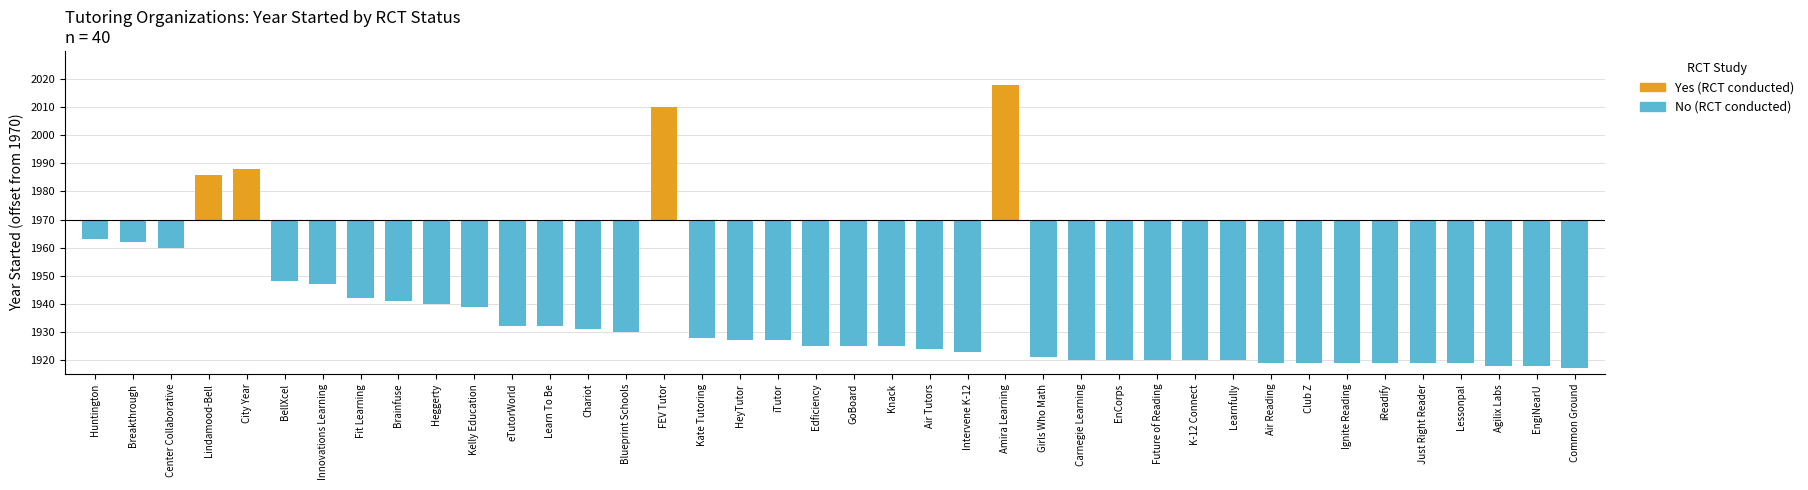

What is the difference between the maximum and minimum values in the Yes (RCT) series?

48